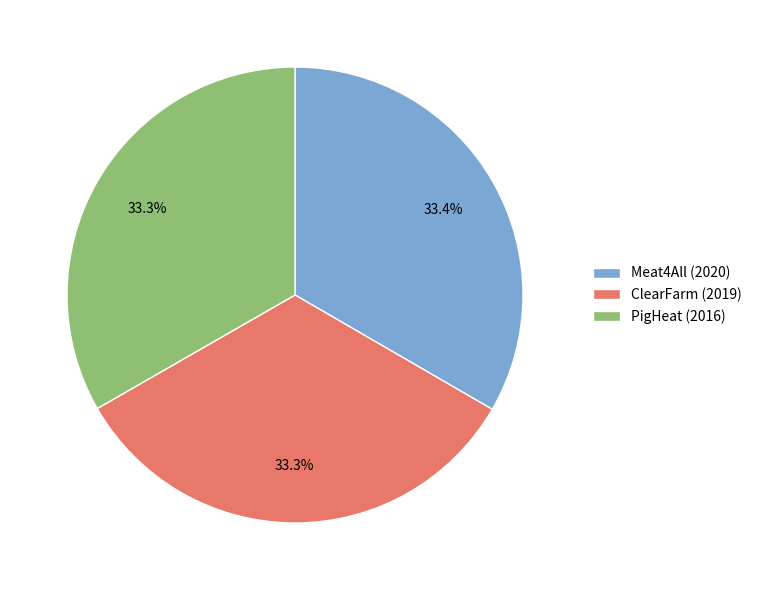

What percentage is NOT represented by ClearFarm (2019)?

66.7%